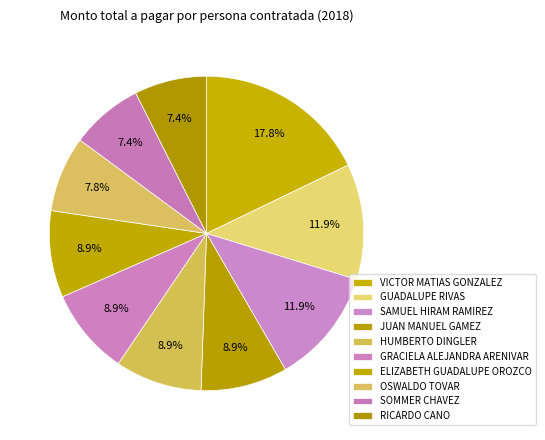

What is the largest slice in the pie chart?

VICTOR MATIAS GONZALEZ